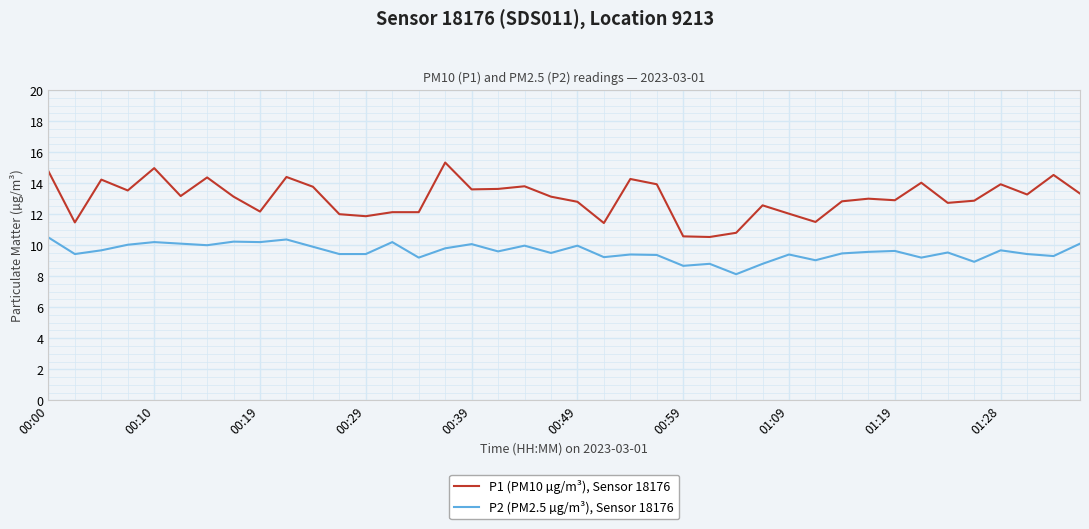

What is the greatest value displayed?

15.3